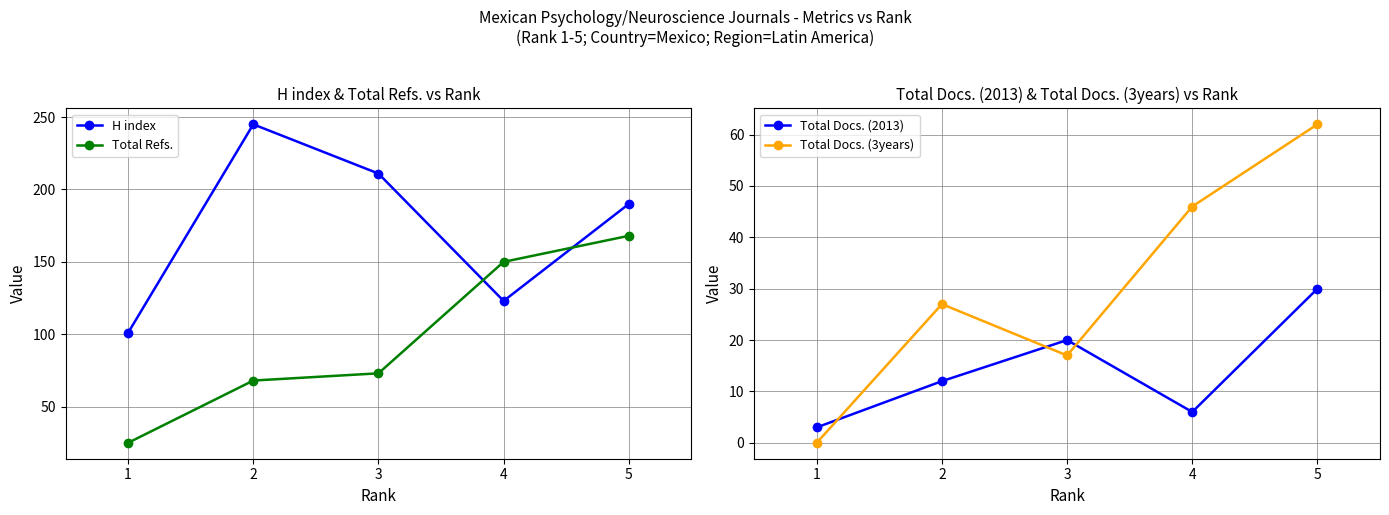

What is the difference between the second highest and second lowest values in the Total Docs. (2013) series?

14